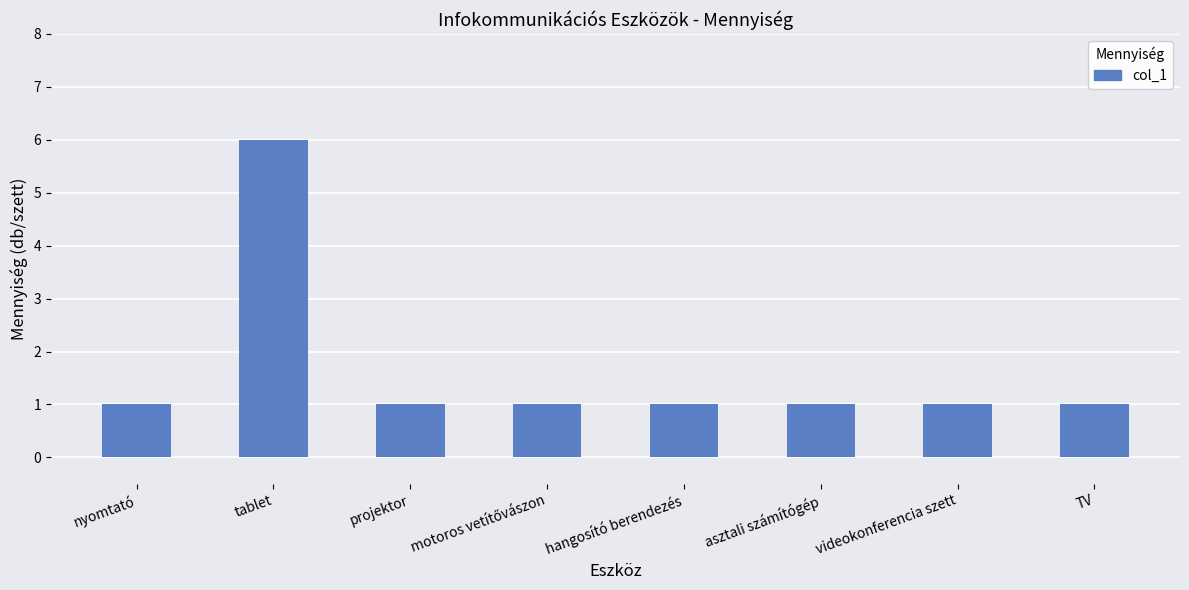

What is the label of the 3rd bar from the right?

asztali számítógép